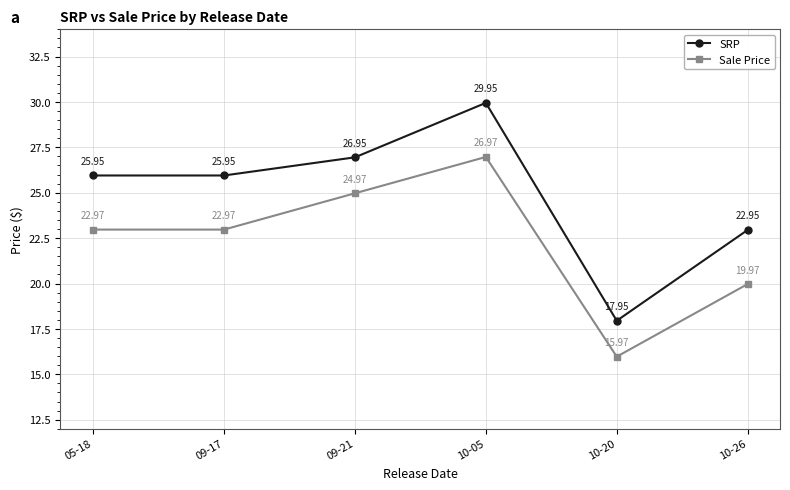

Is it true that SRP equals 17.9 at 10-20?

True